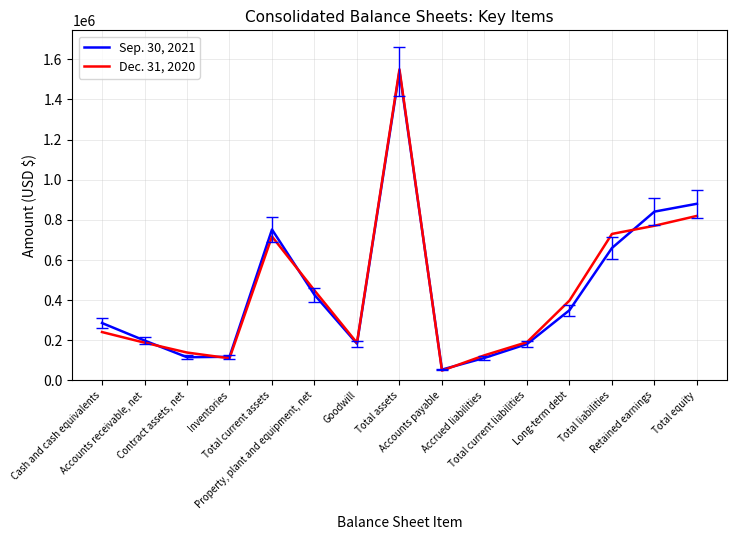

After their last crossing, which series has the higher values: Dec. 31, 2020 or Sep. 30, 2021?

Sep. 30, 2021